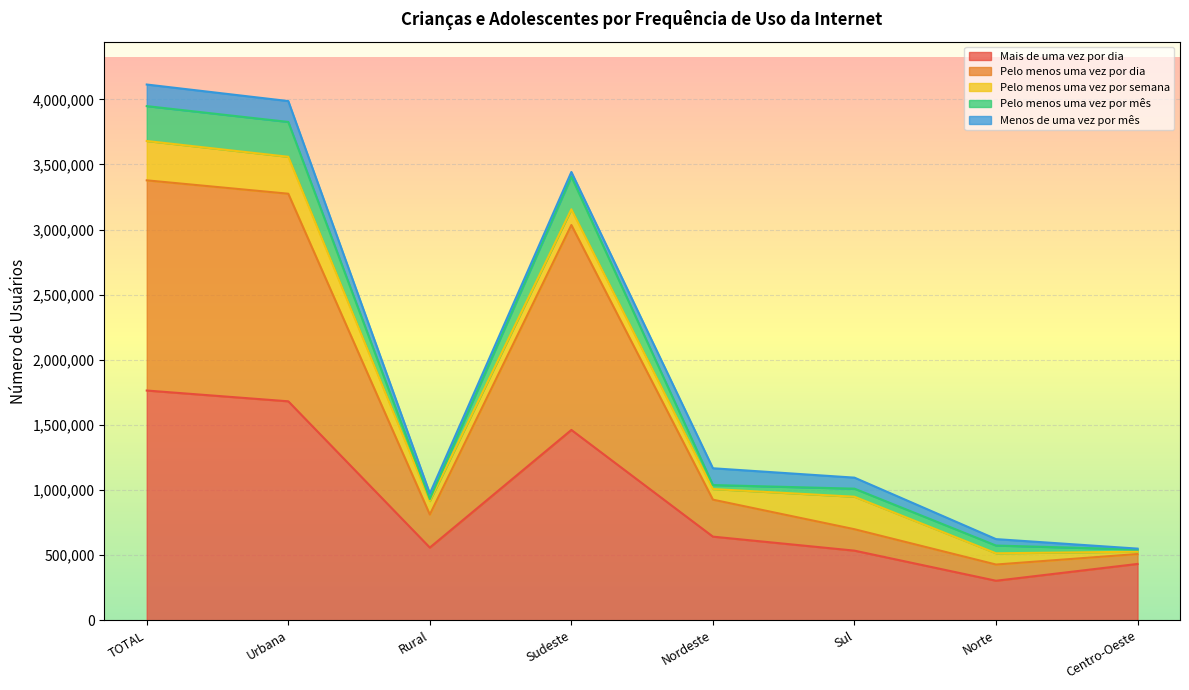

What position from the right is TOTAL?

8